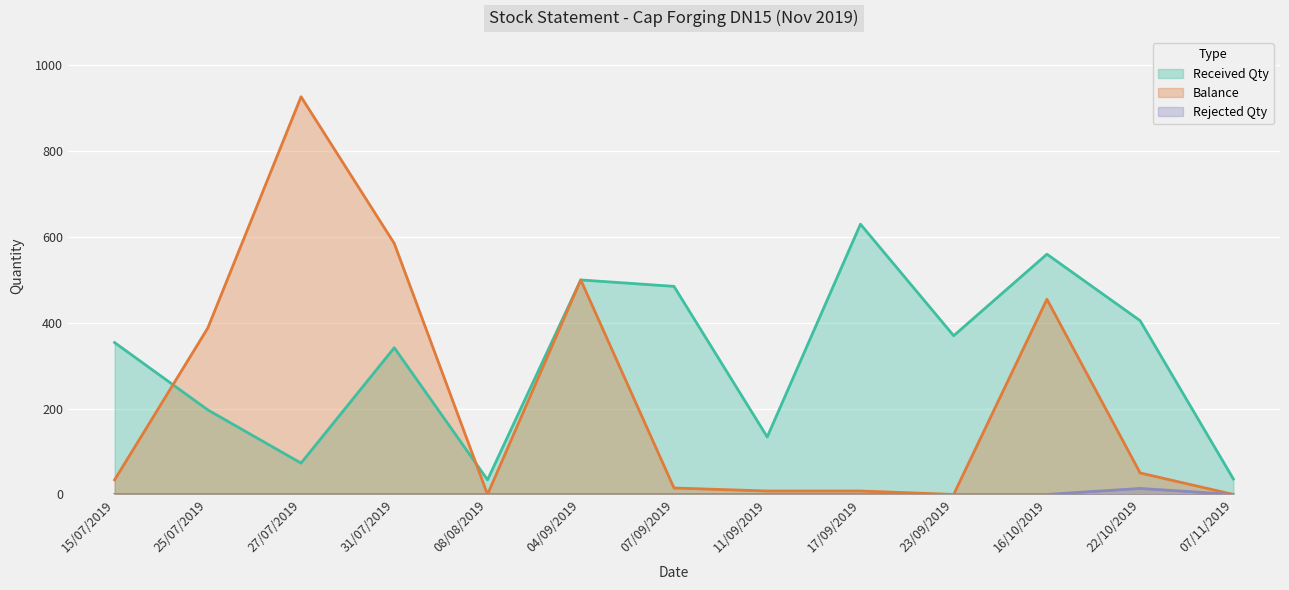

Rank the series at 17/09/2019 from lowest to highest value.

Rejected Qty, Balance, Received Qty